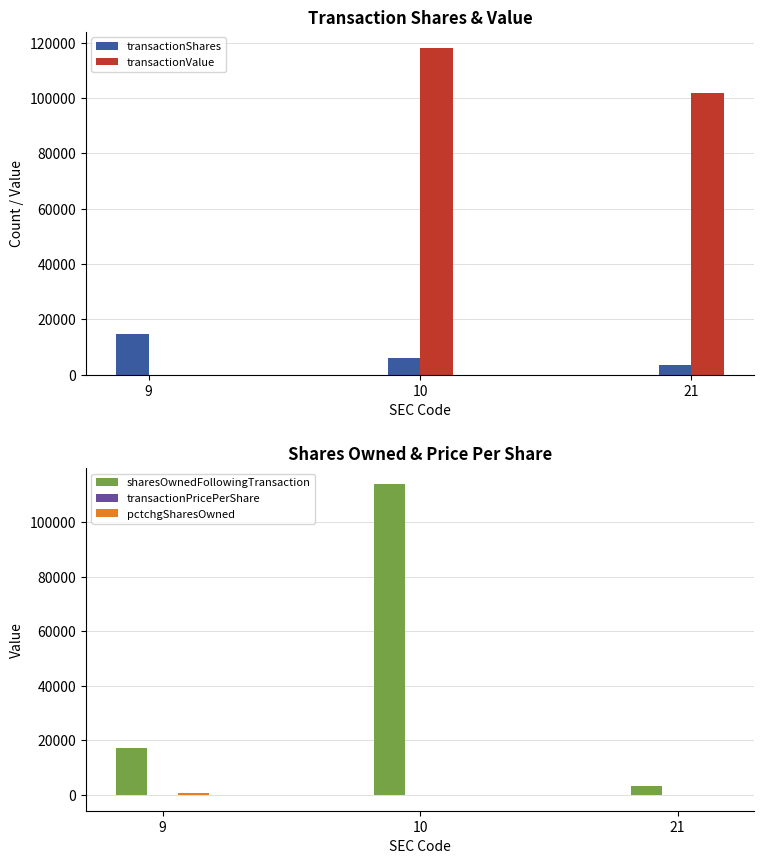

Does the chart contain any negative values?

Yes